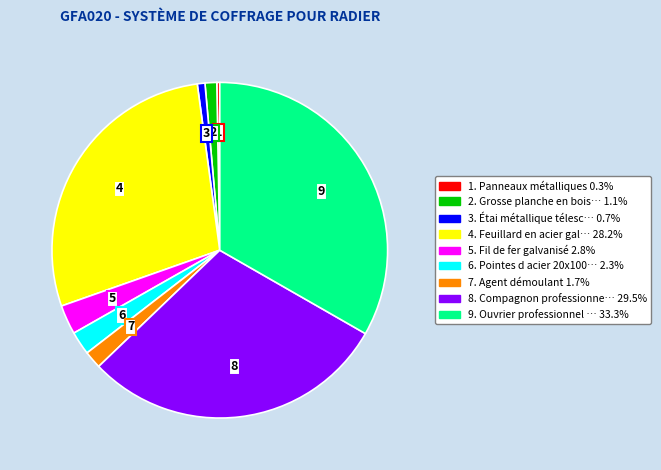

Is there a majority slice in this chart?

No